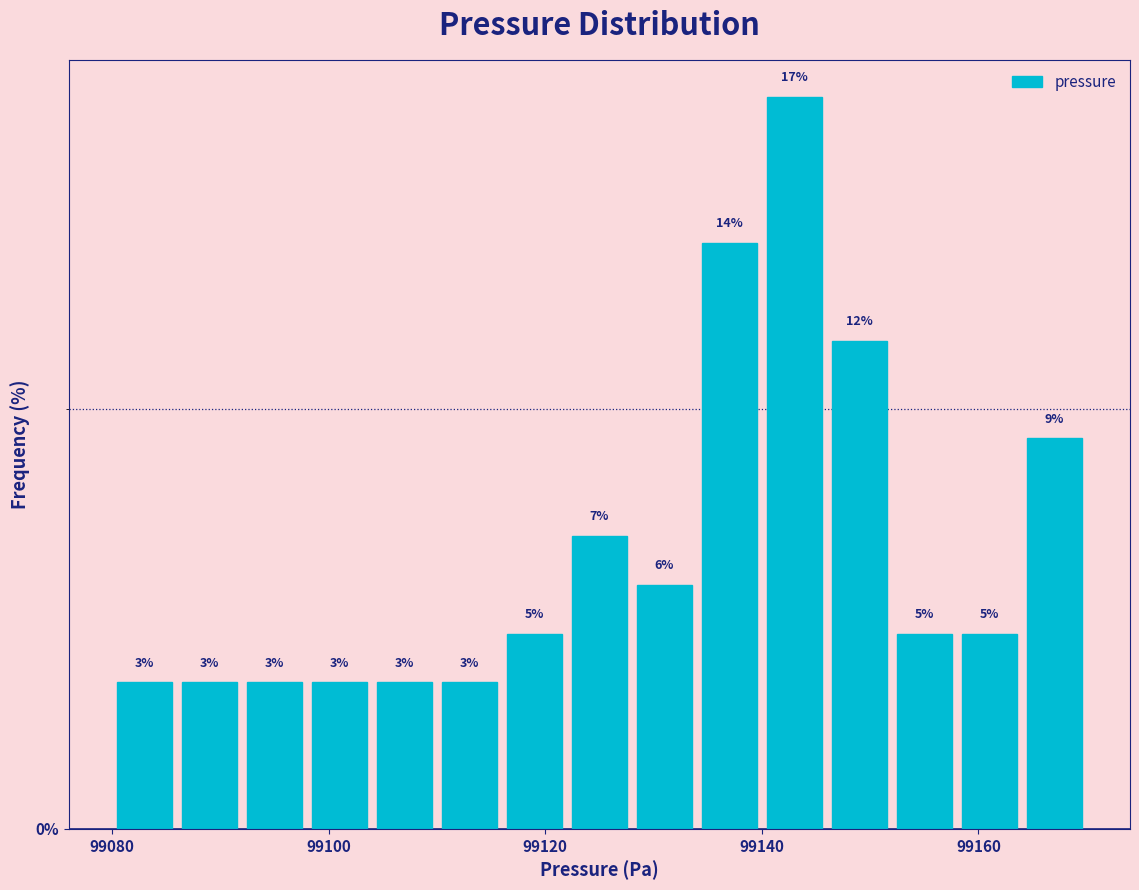

Read against the x-axis, roughly where is the centre of the tallest bar?

99144